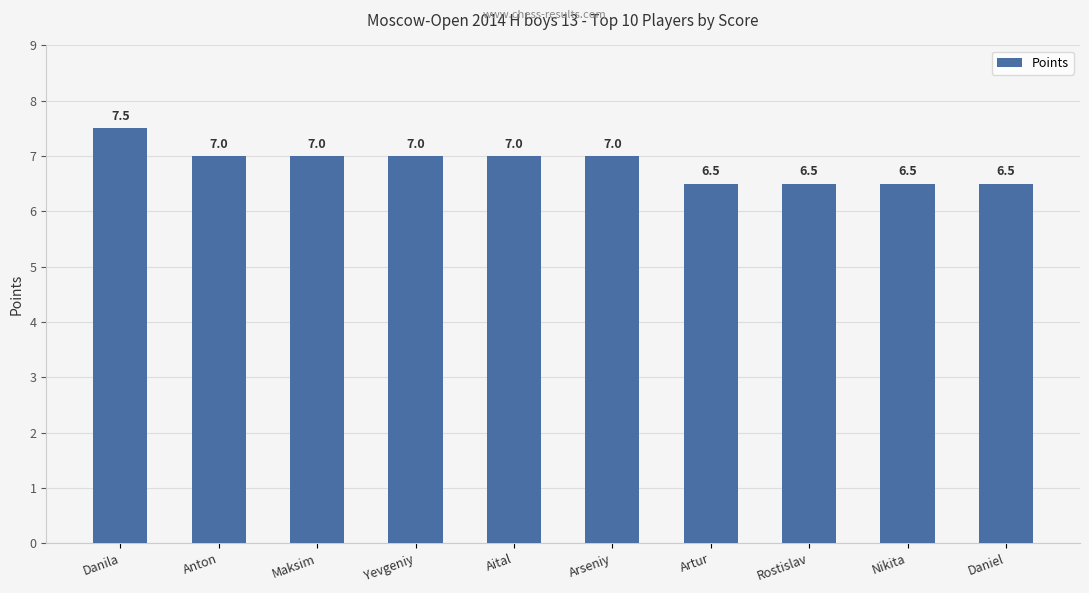

What is the maximum value shown in the chart?

7.5